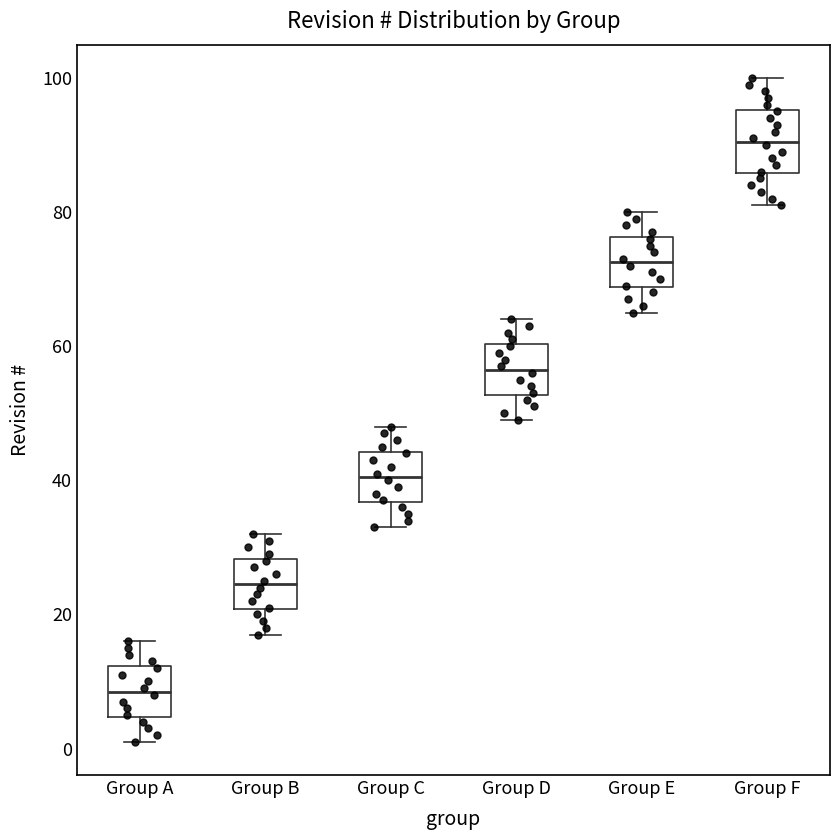

Which box has the lowest median line?

Group A